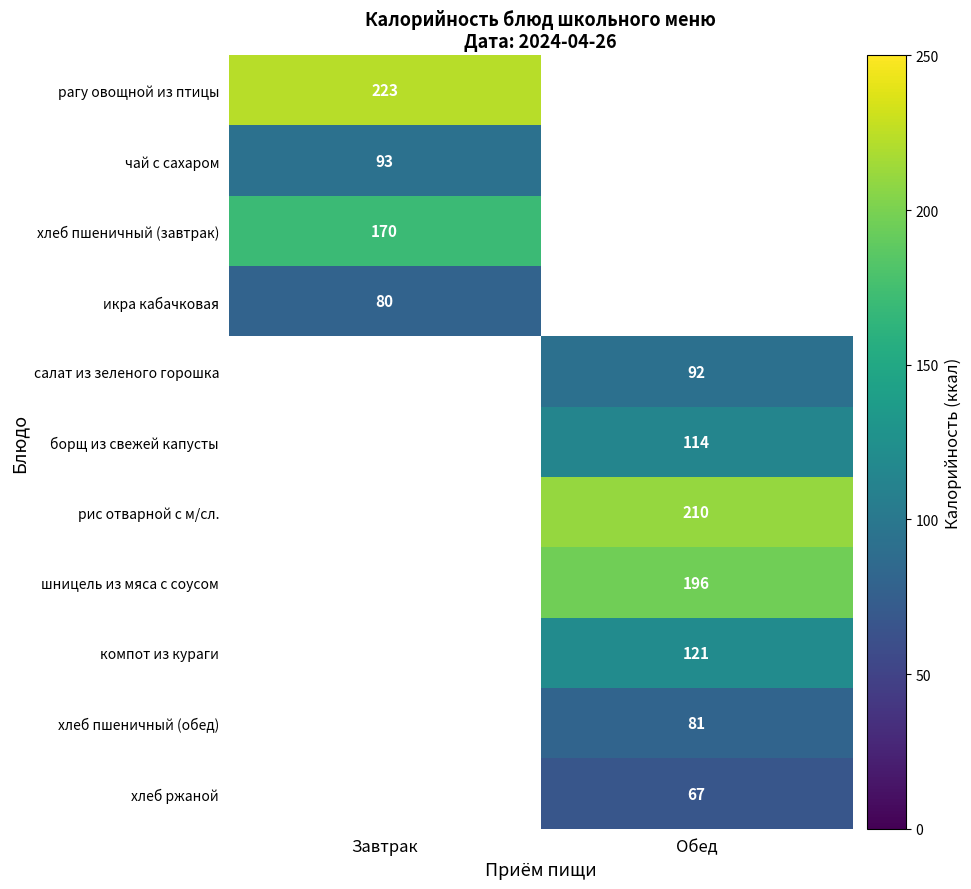

At how many categories does at least one series exceed 193?

2